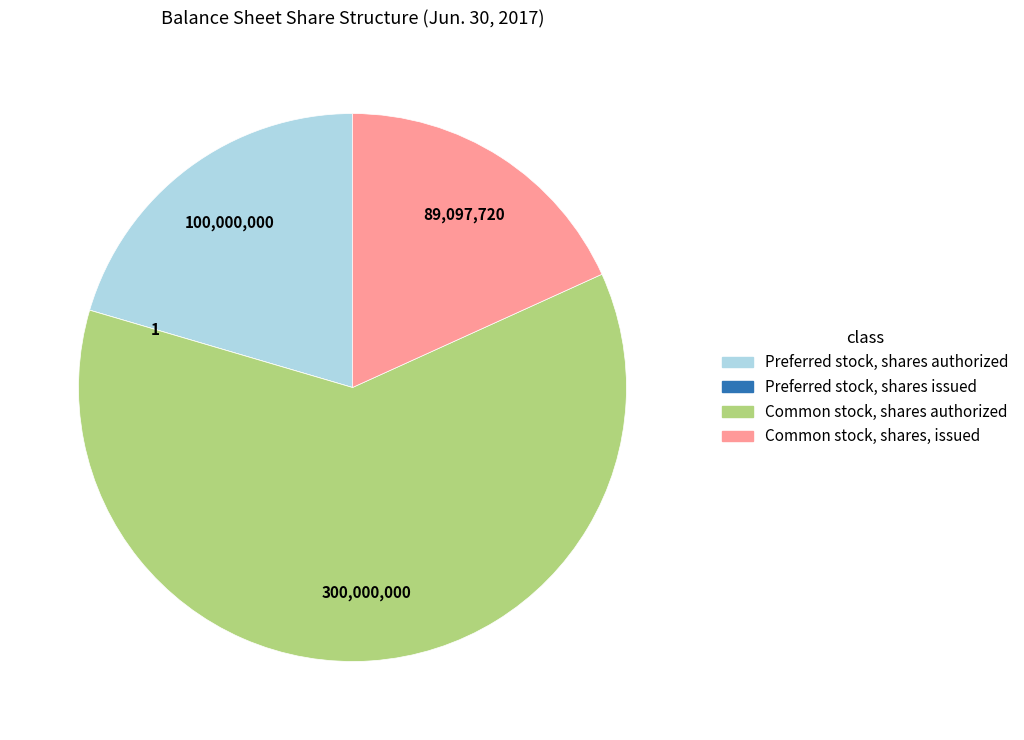

Which category has the biggest portion of the pie?

Common stock, shares authorized